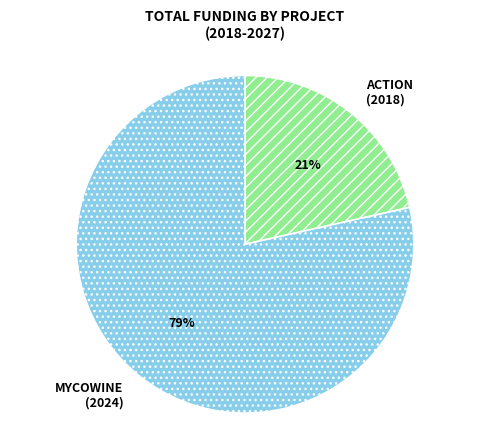

Is there any slice that represents more than half of the pie?

Yes